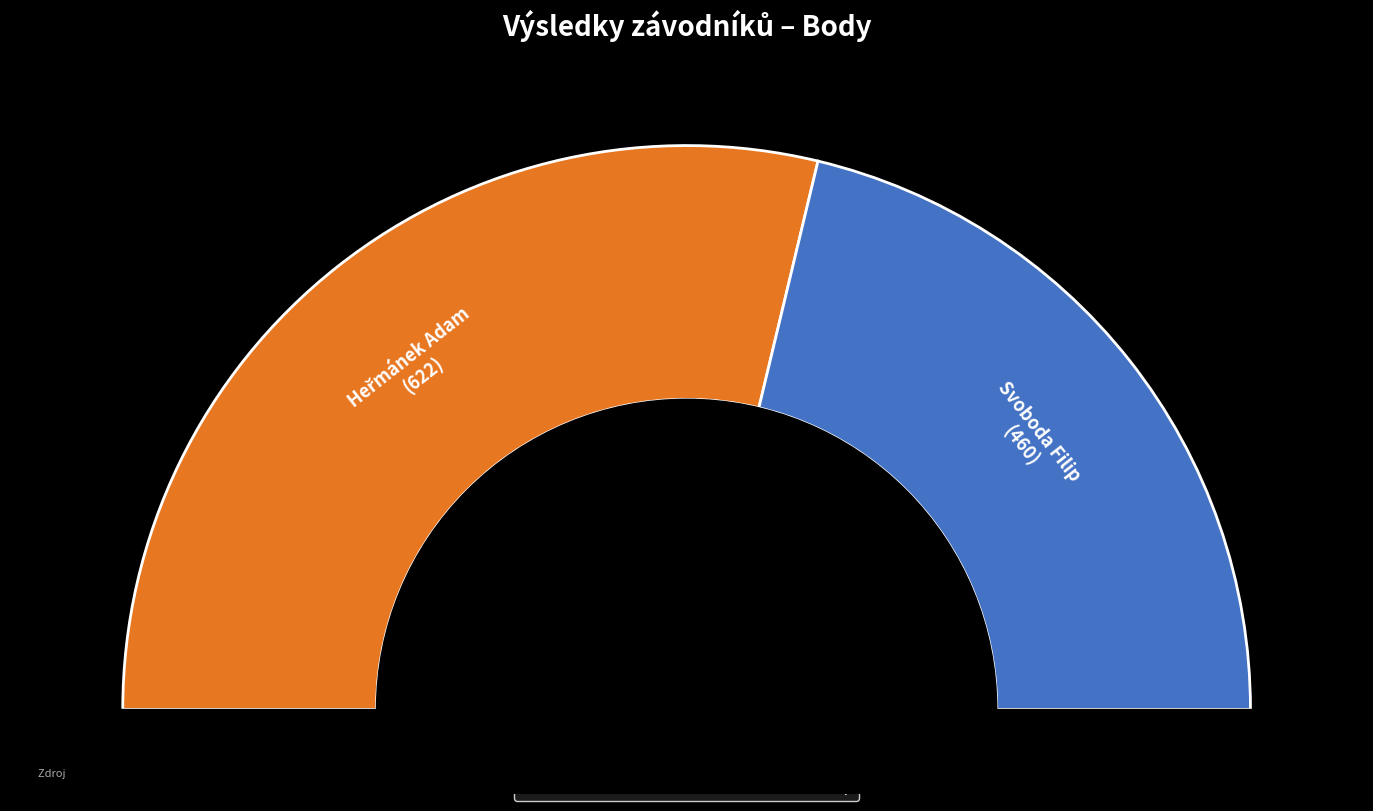

What percentage is the Svoboda Filip slice, to the nearest percent?

43%